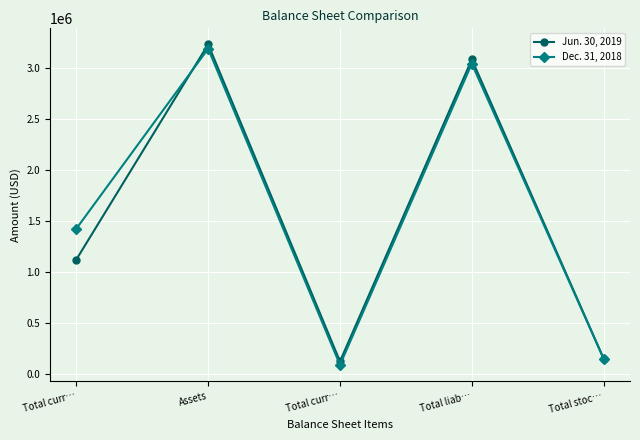

Which has a higher value, Total stoc… or Total curr…?

Total stoc…